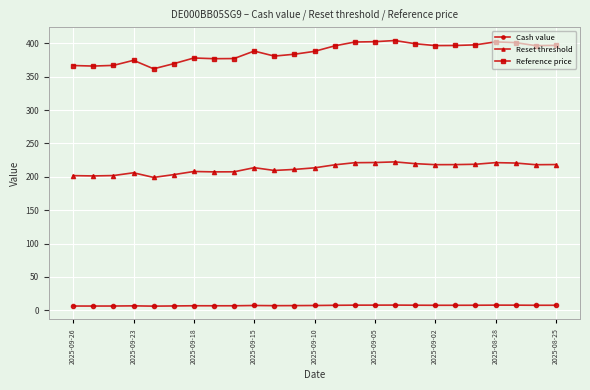

Which series has the largest total across all categories?

Reference price